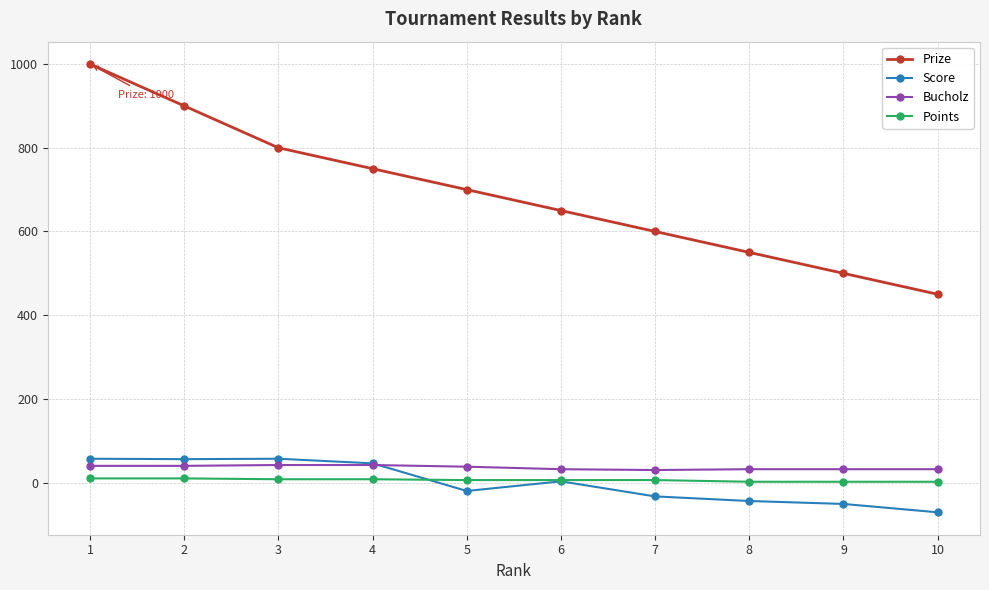

True or false: Prize and Bucholz cross at least once.

False